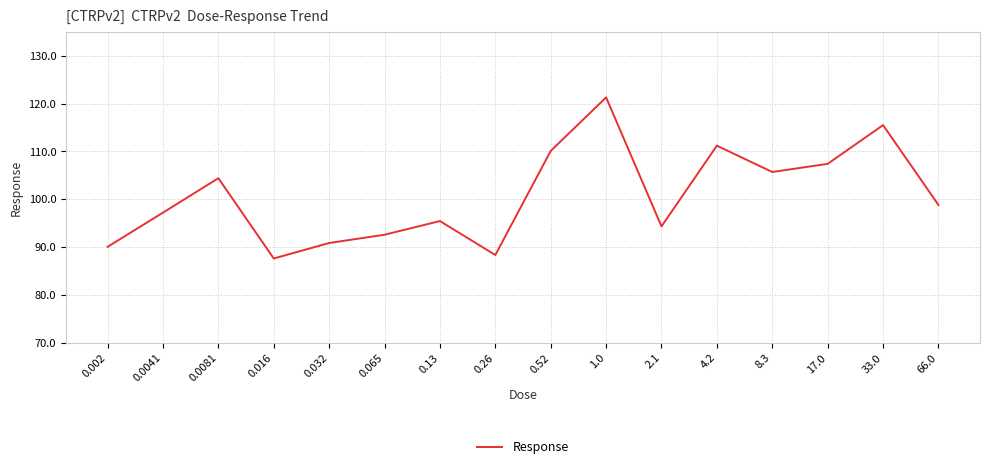

How many series are shown in this chart?

1